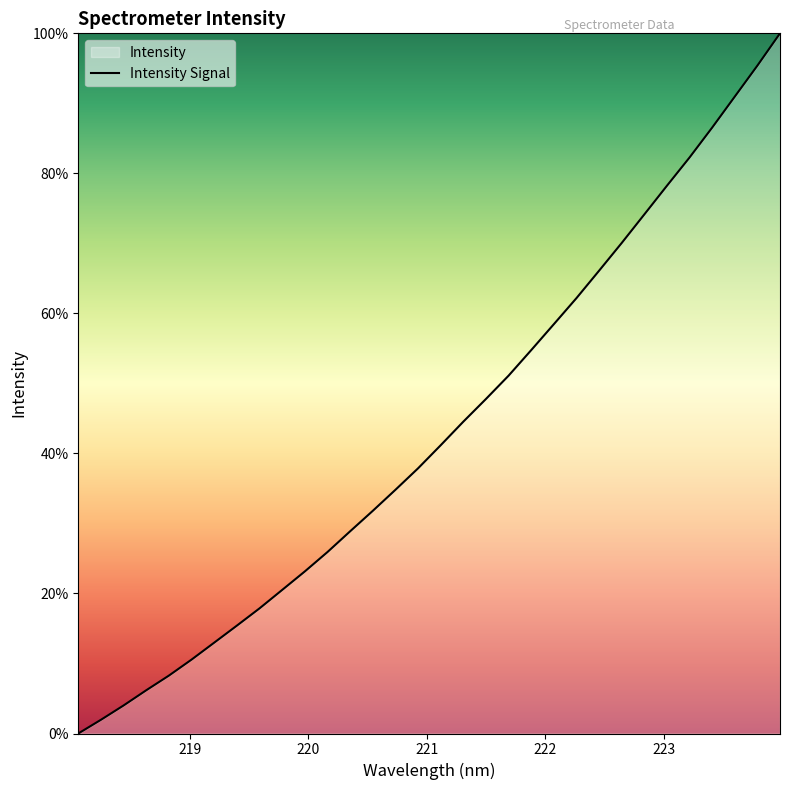

Count the number of data series in this chart.

1